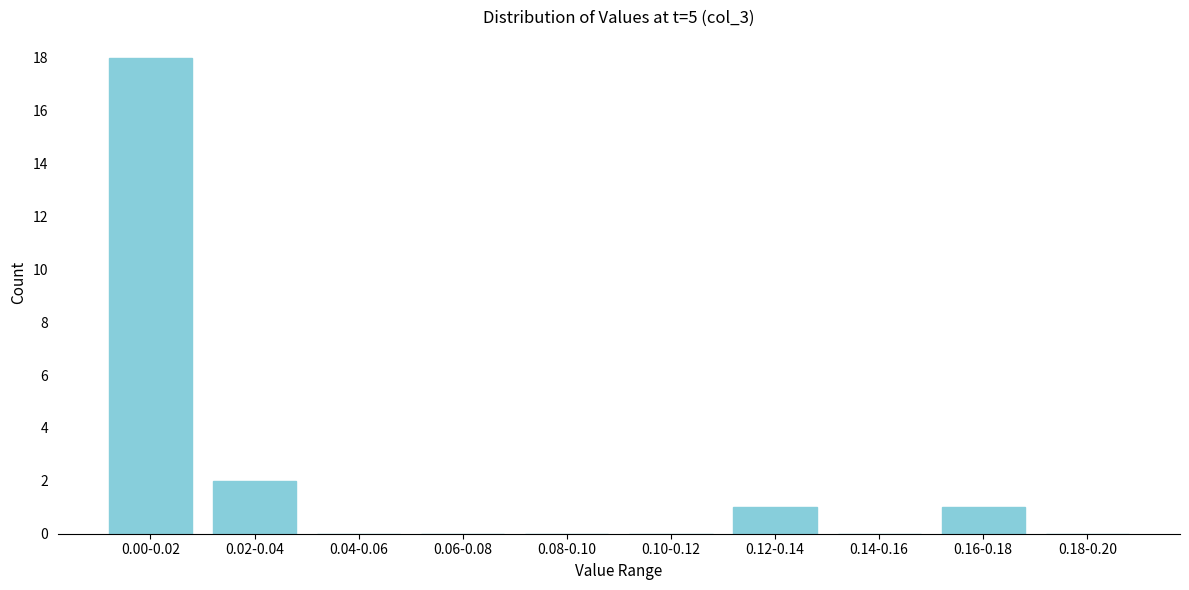

Reading left to right, what are all the values shown in this chart?

0.00-0.02=18	0.02-0.04=2	0.04-0.06=0	0.06-0.08=0	0.08-0.10=0	0.10-0.12=0	0.12-0.14=1	0.14-0.16=0	0.16-0.18=1	0.18-0.20=0